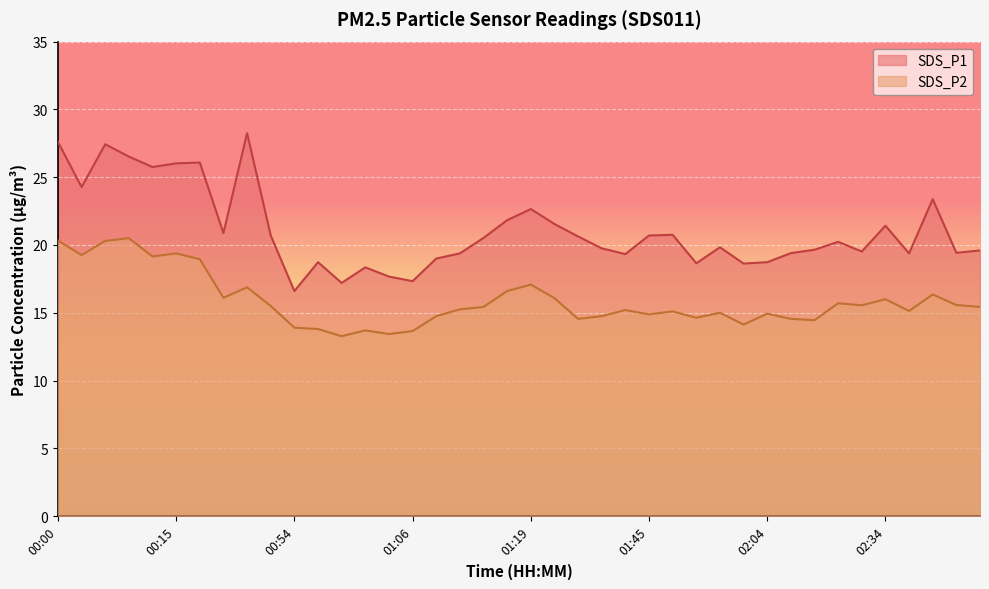

Reading right to left, transcribe all the data shown in this chart.

SDS_P1: 02:45=19.6	02:45=19.4	02:40=23.4	02:37=19.4	02:34=21.4	02:31=19.5	02:29=20.2	02:21=19.6	02:06=19.4	02:04=18.7	02:01=18.6	01:59=19.8	01:56=18.6	01:48=20.8	01:45=20.7	01:43=19.3	01:35=19.8	01:24=20.6	01:22=21.6	01:19=22.6	01:16=21.8	01:14=20.5	01:11=19.4	01:09=19.0	01:06=17.3	01:04=17.7	01:02=18.4	00:59=17.2	00:57=18.7	00:54=16.6	00:51=20.7	00:48=28.2	00:40=20.9	00:18=26.1	00:15=26.0	00:13=25.8	00:10=26.5	00:08=27.4	00:05=24.3	00:00=27.6
SDS_P2: 02:45=15.4	02:45=15.6	02:40=16.4	02:37=15.1	02:34=16.0	02:31=15.6	02:29=15.7	02:21=14.4	02:06=14.6	02:04=14.9	02:01=14.1	01:59=15.0	01:56=14.6	01:48=15.1	01:45=14.9	01:43=15.2	01:35=14.8	01:24=14.6	01:22=16.1	01:19=17.1	01:16=16.6	01:14=15.4	01:11=15.2	01:09=14.8	01:06=13.7	01:04=13.4	01:02=13.7	00:59=13.3	00:57=13.8	00:54=13.9	00:51=15.5	00:48=16.9	00:40=16.1	00:18=18.9	00:15=19.4	00:13=19.1	00:10=20.5	00:08=20.3	00:05=19.2	00:00=20.3